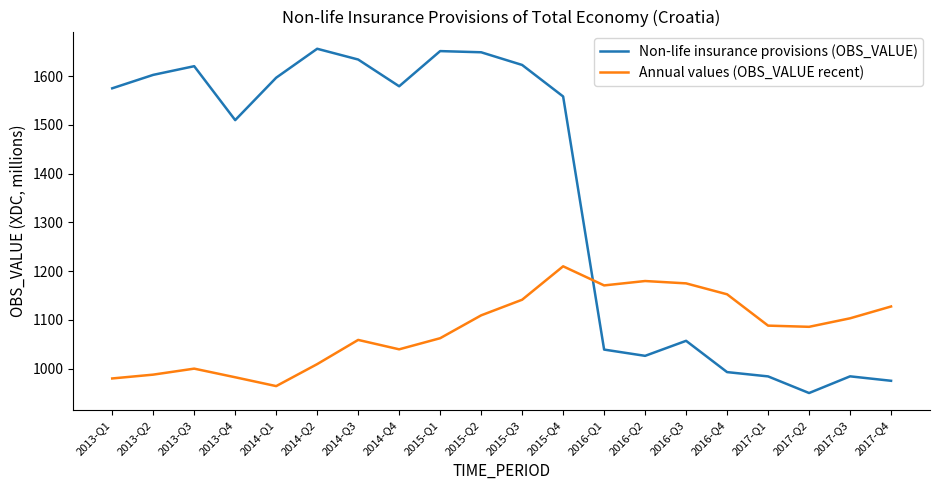

What are all the series names shown in the legend?

Non-life insurance provisions (OBS_VALUE), Annual values (OBS_VALUE recent)